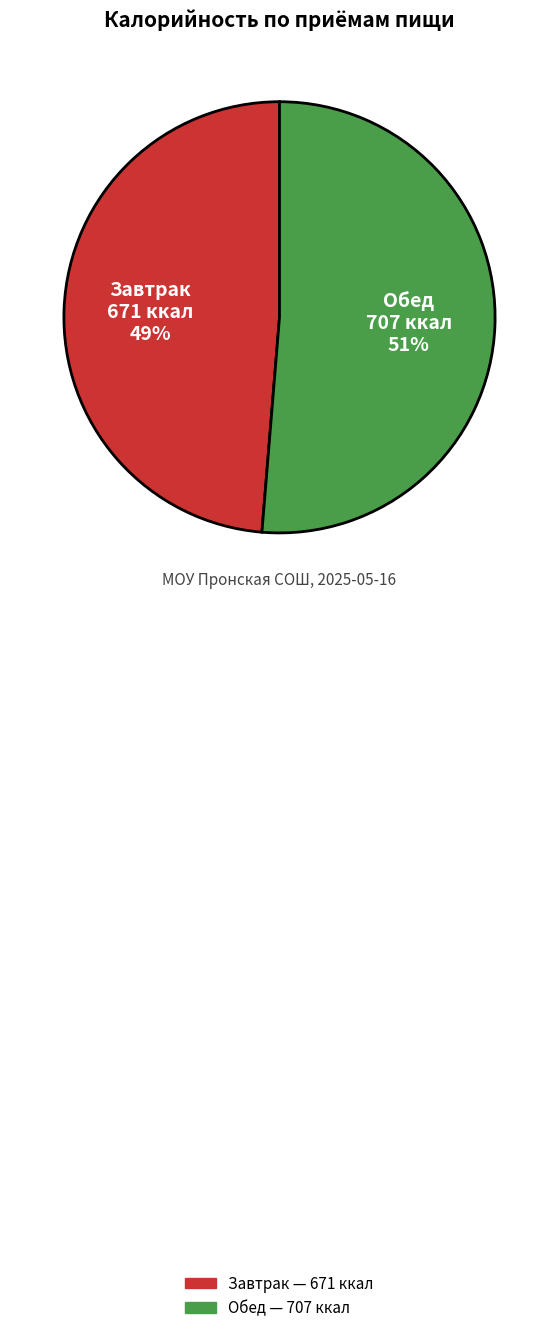

Which slice is the smallest?

Завтрак